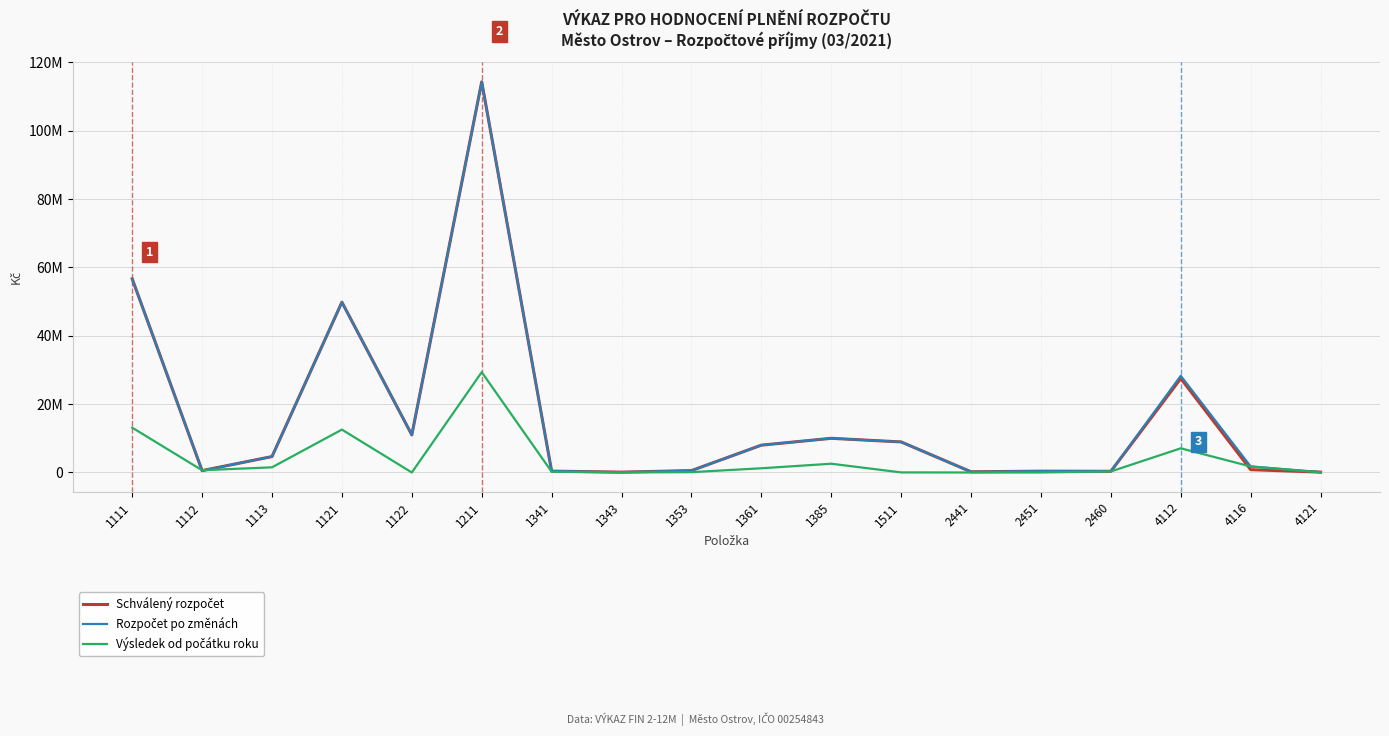

Which series has the largest total across all categories?

Rozpočet po změnách